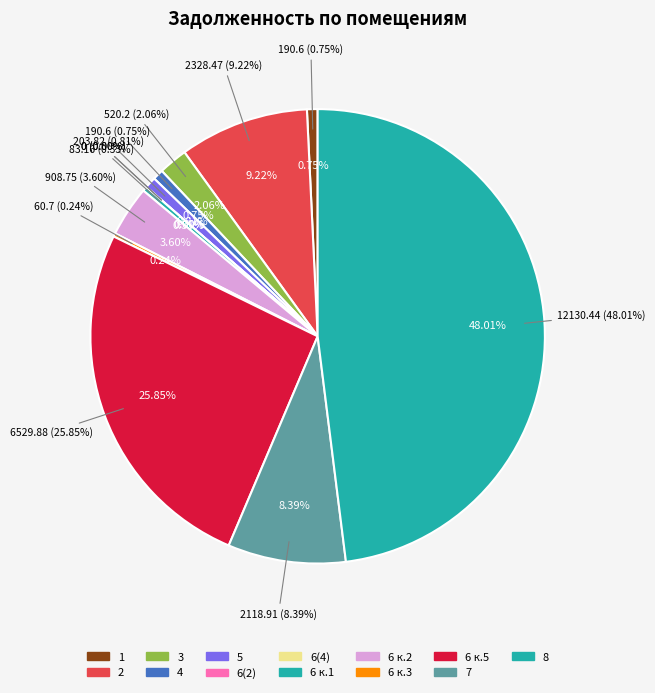

What is the smallest slice in the pie chart?

6(2)